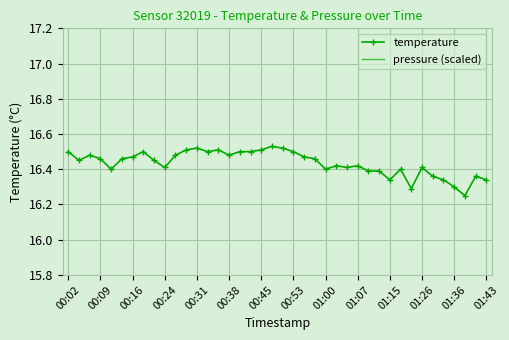

At which label does pressure (scaled) first exceed 92?

00:02